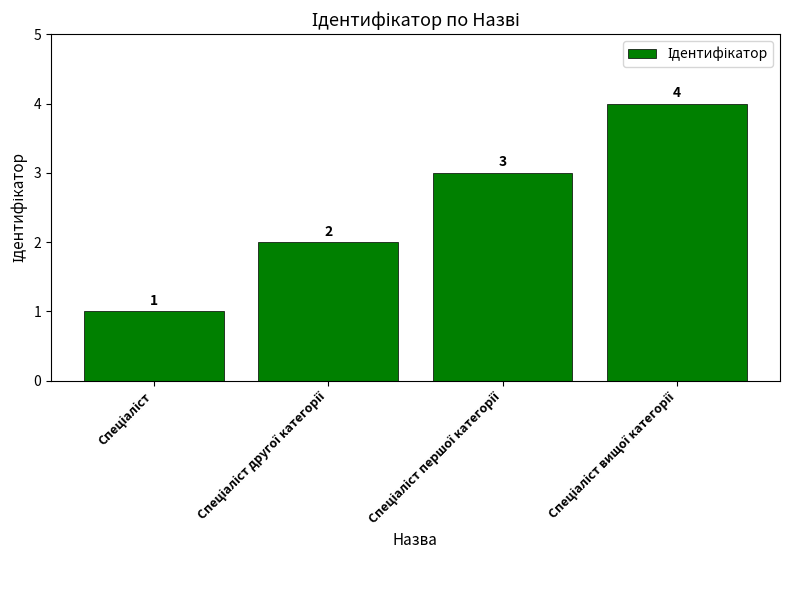

What is the value of the 1st bar from the left?

1